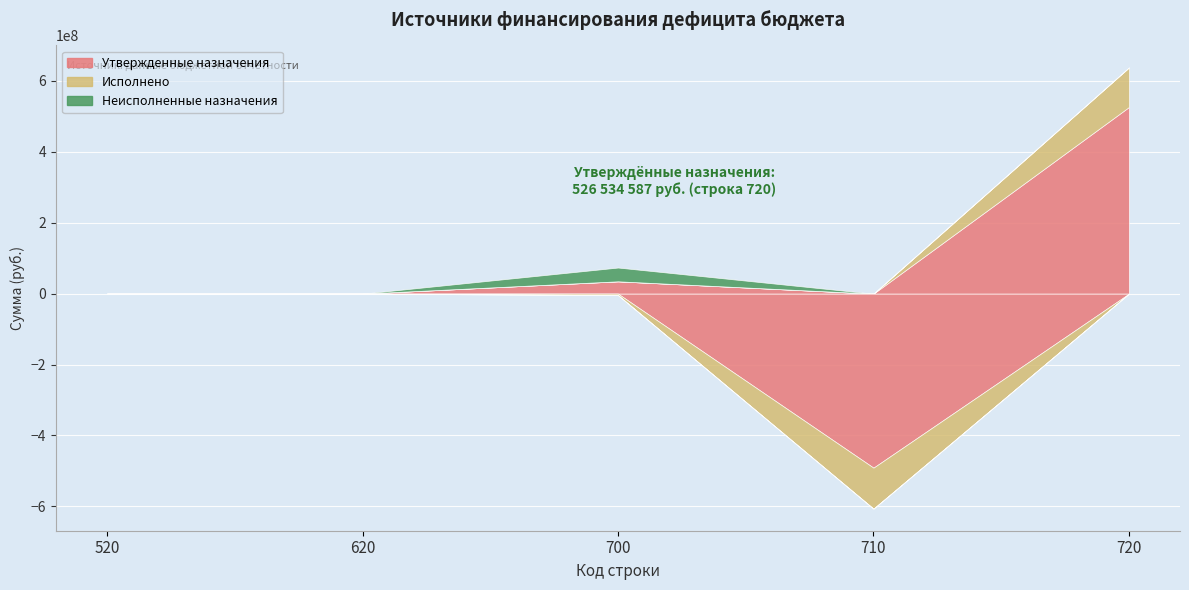

Rank the series by their maximum value, from highest to lowest.

Утвержденные назначения, Исполнено, Неисполненные назначения